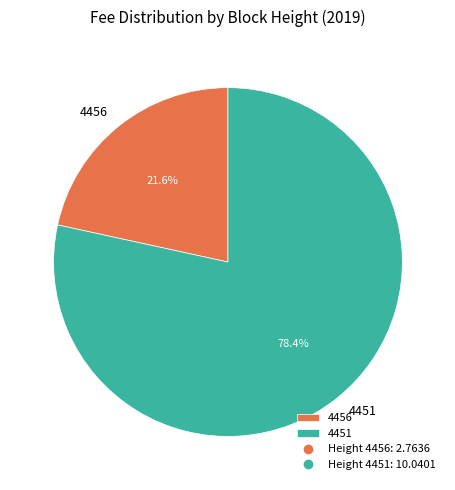

Approximately how many times larger is the value at 4451 compared to 4456?

3.6